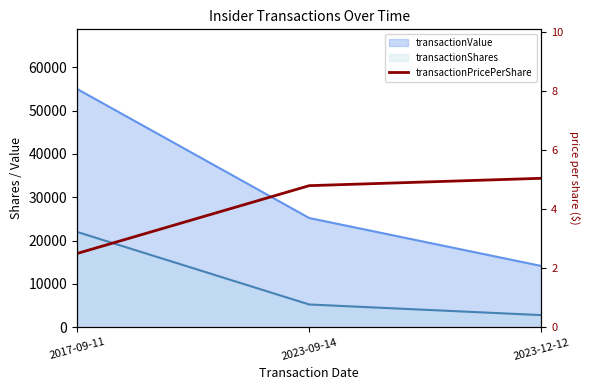

Is it true that the value at 2023-09-14 is 4.8?

True